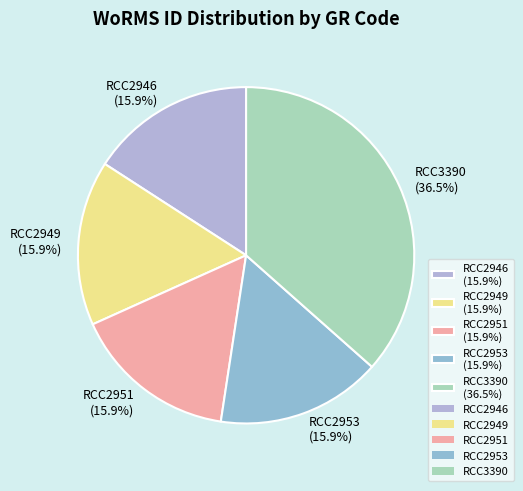

To the nearest percent, what is the average slice percentage?

20%